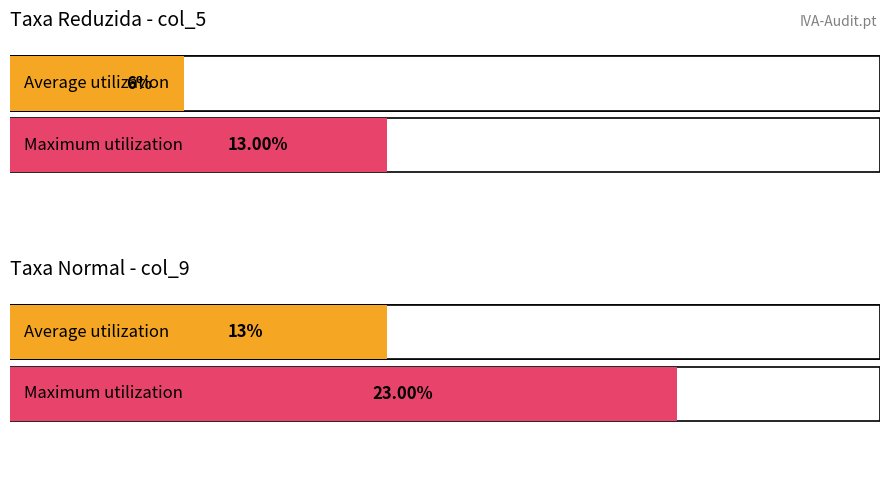

Between Taxa Normal (0.18) and Taxa Reduzida (0.04), which is larger?

Taxa Normal (0.18)